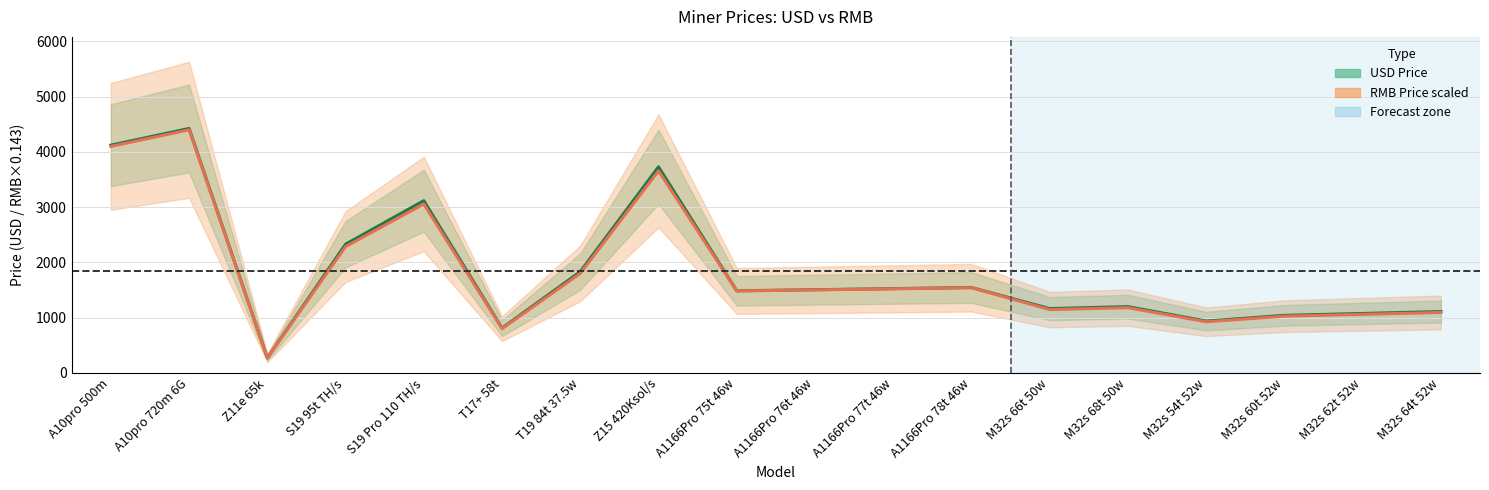

What value does the RMB Price scaled series have at A1166Pro 78t 46w?

1540.9